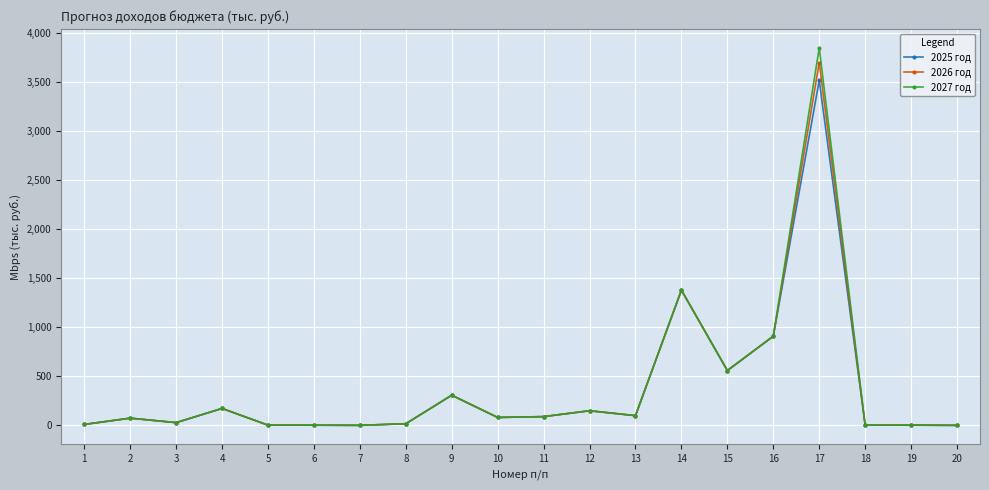

What is the highest value of the 2025 год series?

3518.9